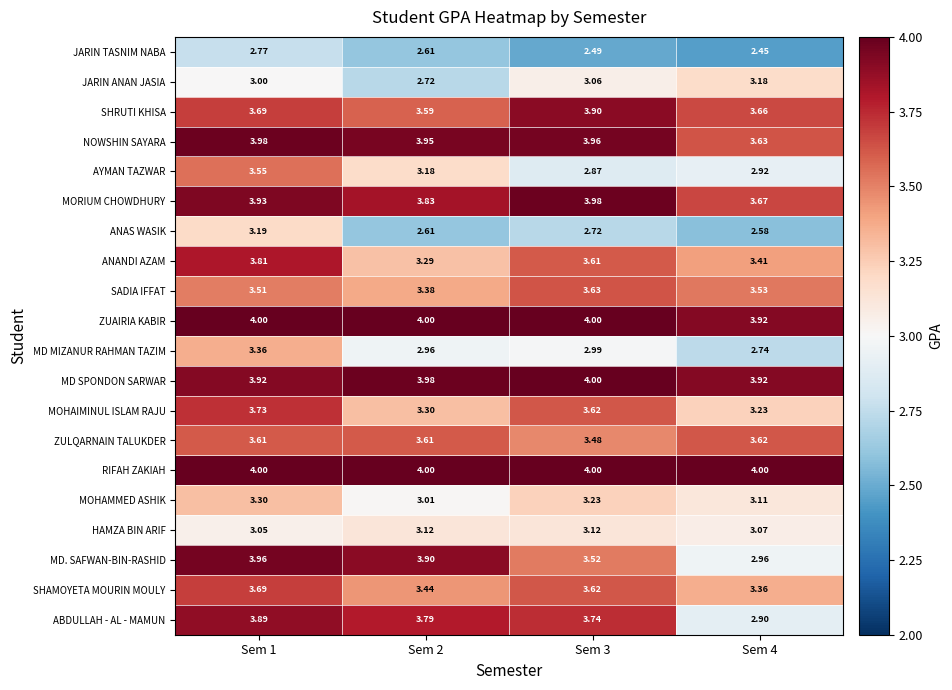

Which series has the largest total across all categories?

RIFAH ZAKIAH